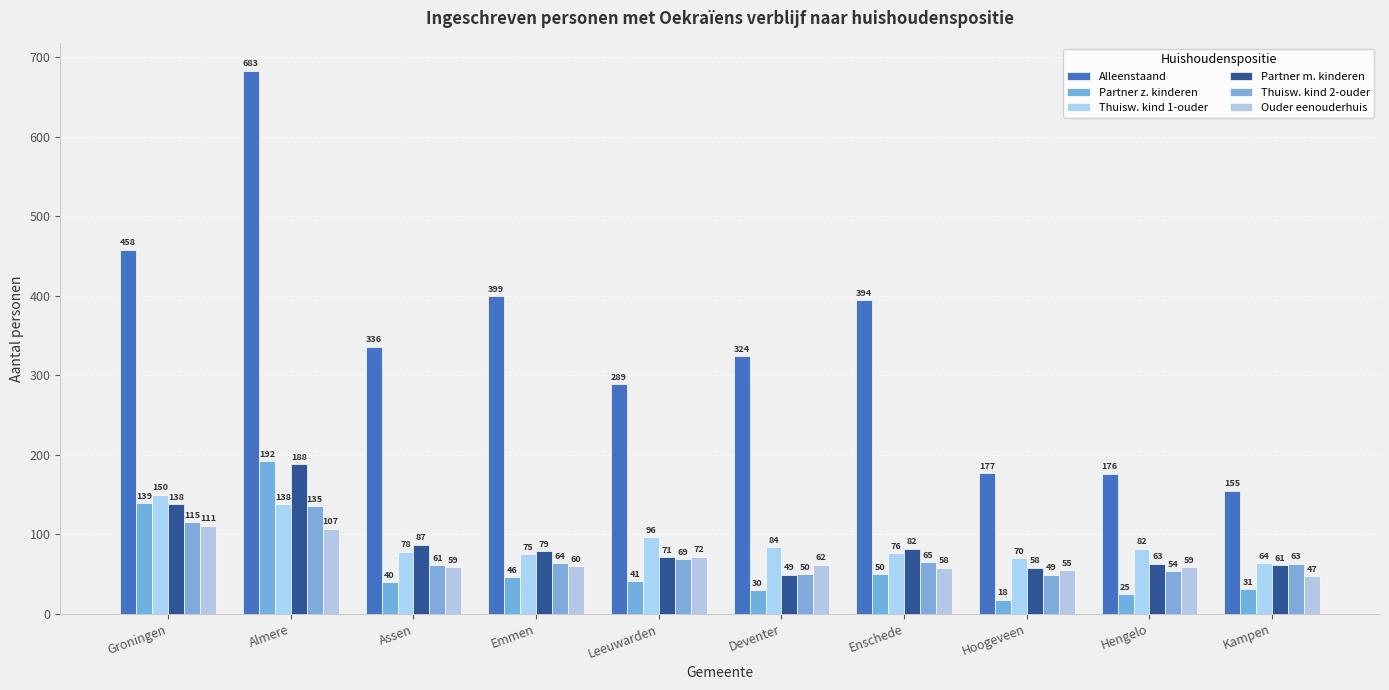

How many series are shown in this chart?

6